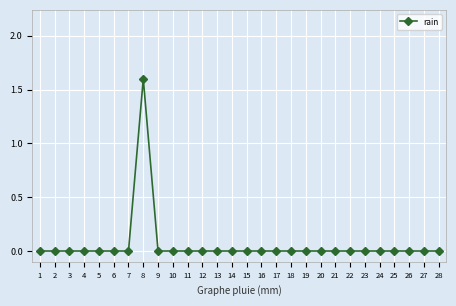

Reading left to right, what are all the values shown in this chart?

0.0	0.0	0.0	0.0	0.0	0.0	0.0	1.6	0.0	0.0	0.0	0.0	0.0	0.0	0.0	0.0	0.0	0.0	0.0	0.0	0.0	0.0	0.0	0.0	0.0	0.0	0.0	0.0